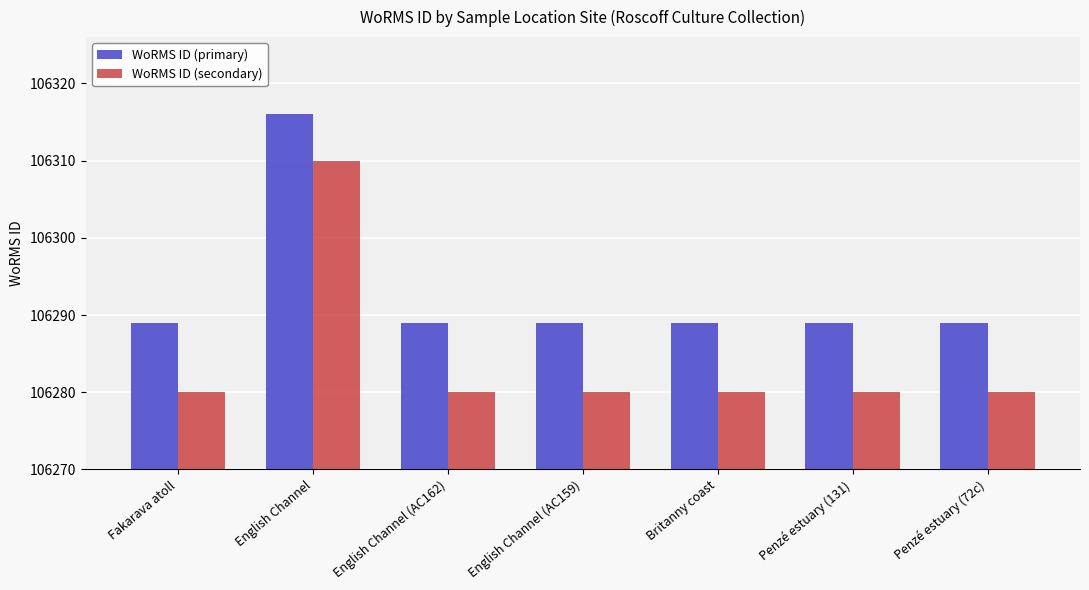

Reading right to left, extract all data points from this chart.

WoRMS ID (primary): Penzé estuary (72c)=106289	Penzé estuary (131)=106289	Britanny coast=106289	English Channel (AC159)=106289	English Channel (AC162)=106289	English Channel=106316	Fakarava atoll=106289
WoRMS ID (secondary): Penzé estuary (72c)=106280	Penzé estuary (131)=106280	Britanny coast=106280	English Channel (AC159)=106280	English Channel (AC162)=106280	English Channel=106310	Fakarava atoll=106280